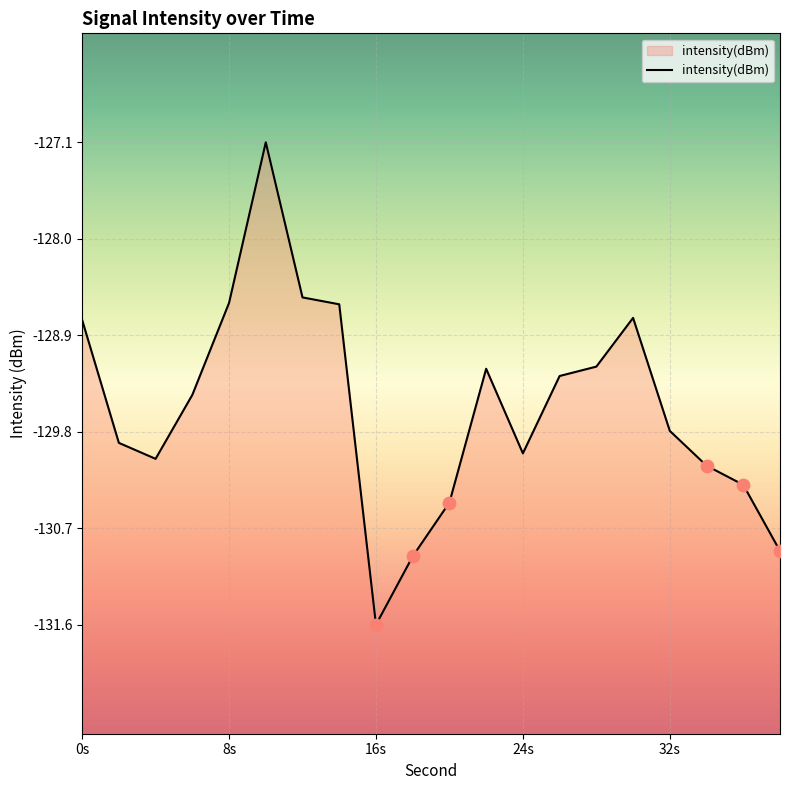

What is the change in value from 10 to 20?

-3.3